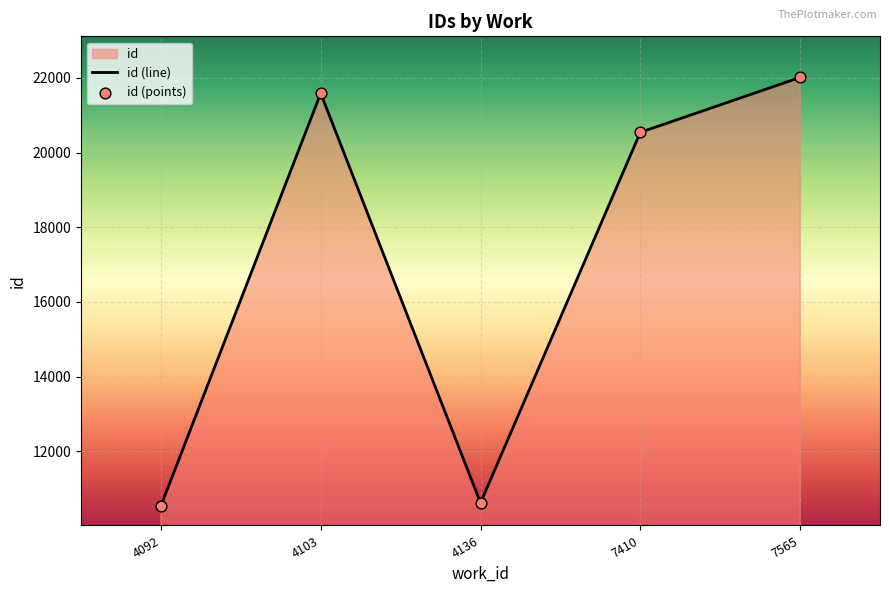

Which series has the widest spread of Y values?

id (line)